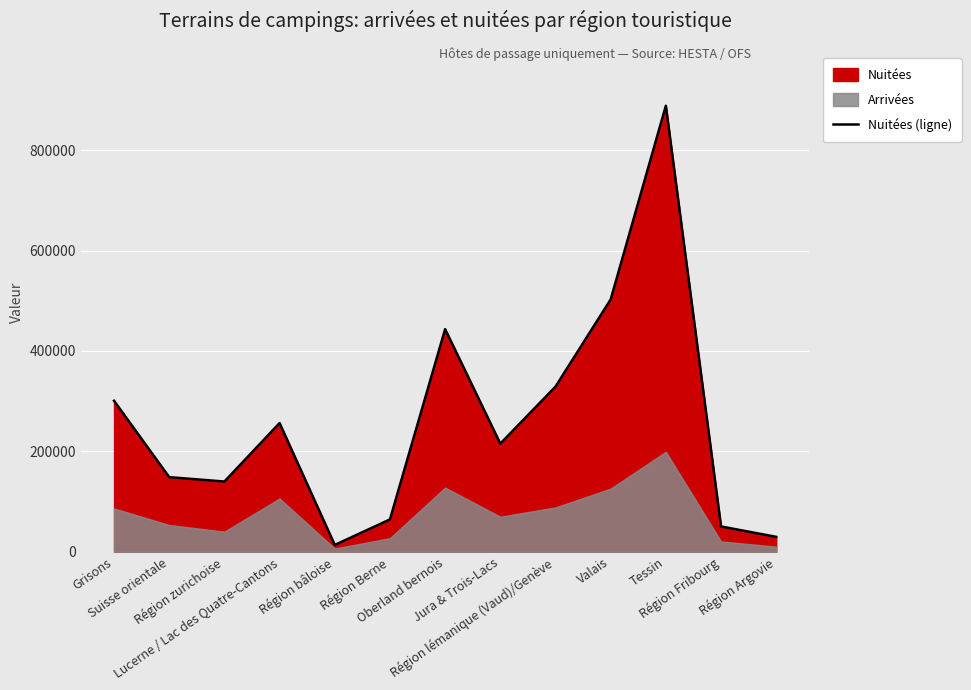

Approximately how many times larger is the value at Lucerne / Lac des Quatre-Cantons compared to Tessin?

0.3